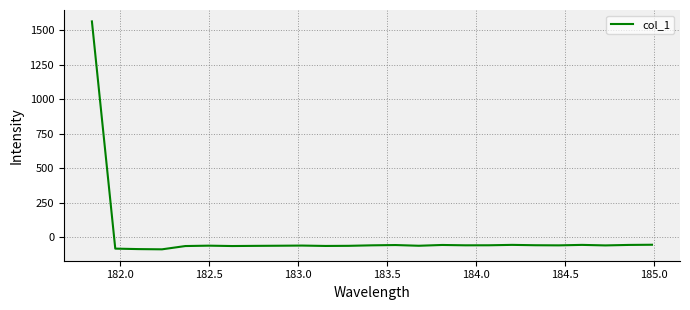

What is the difference between the maximum and minimum values?

1651.8